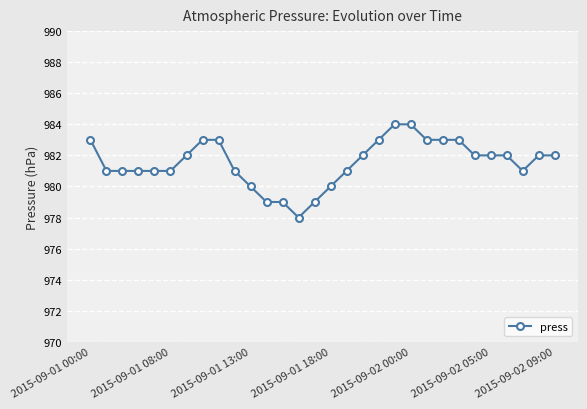

Reading left to right, extract all data points from this chart.

983	981	981	981	981	981	982	983	983	981	980	979	979	978	979	980	981	982	983	984	984	983	983	983	982	982	982	981	982	982